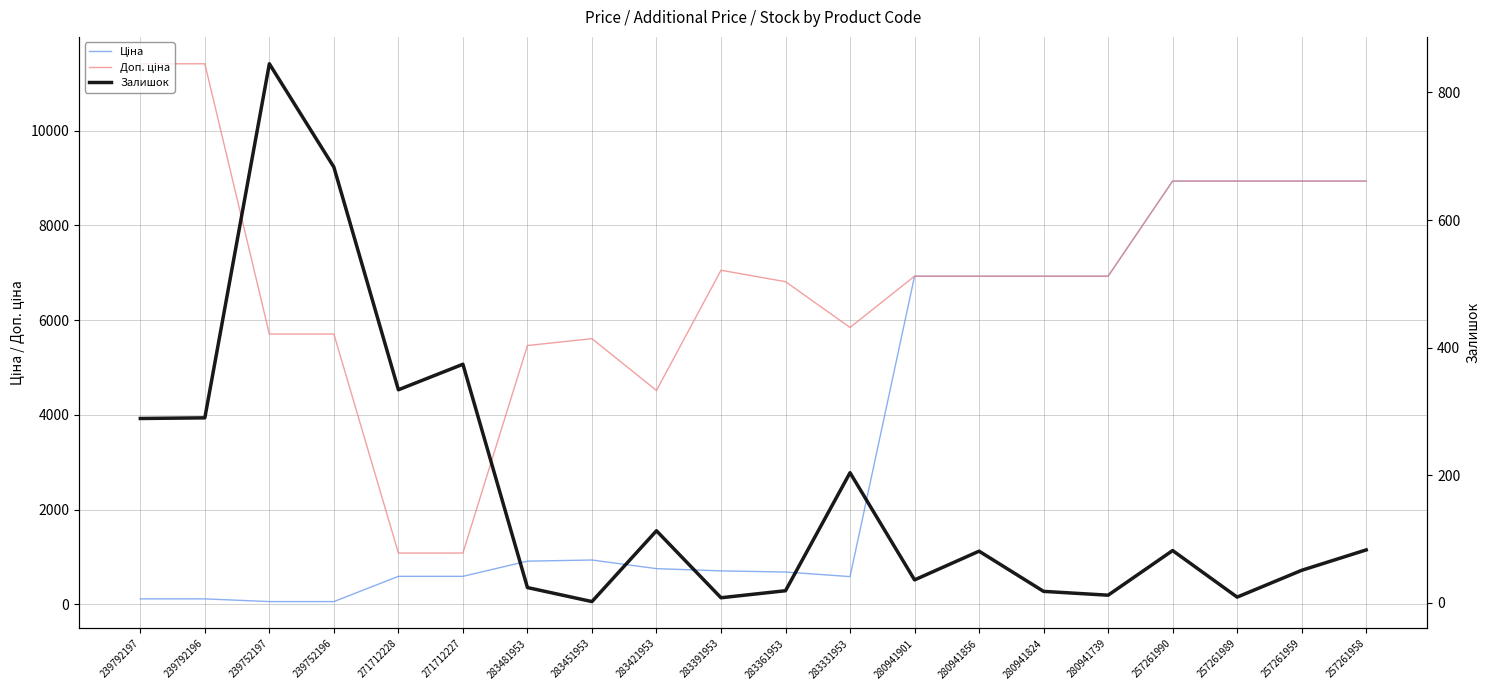

What are all the series names shown in the legend?

Ціна, Доп. ціна, Залишок